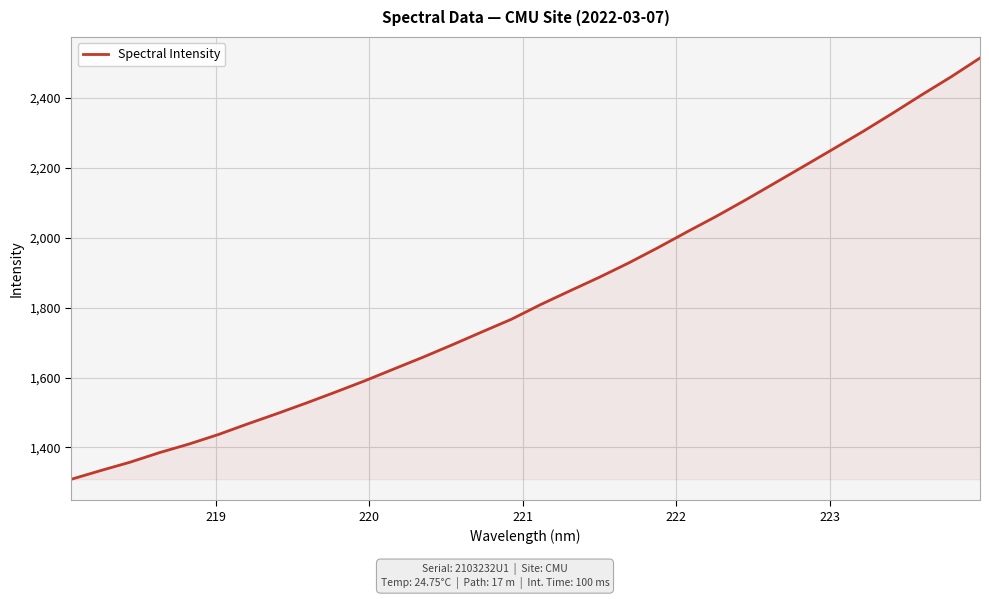

What is the smallest value displayed?

1309.3